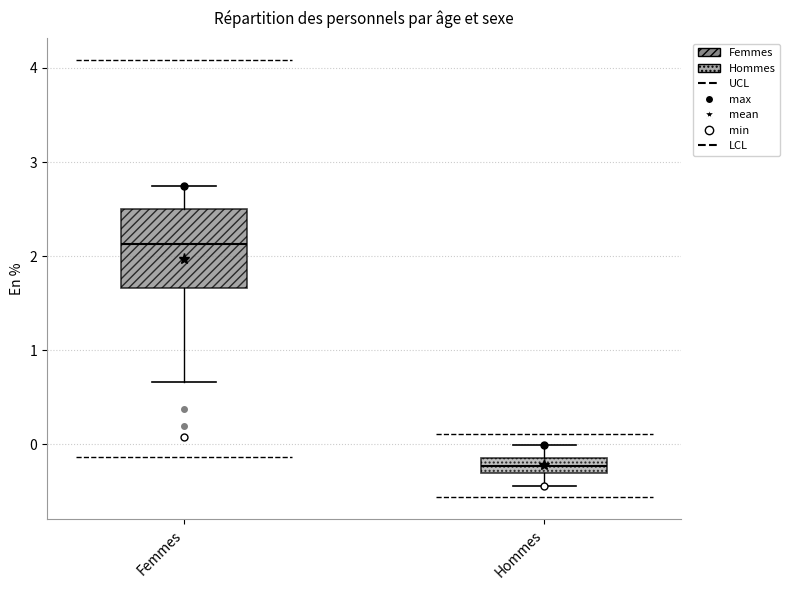

Which box is the tallest, from its lower edge to its upper edge?

Femmes